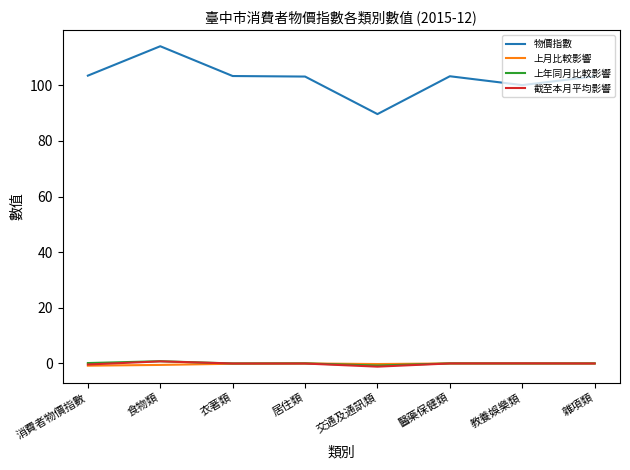

What is the total value across all series at 教養娛樂類?

100.1